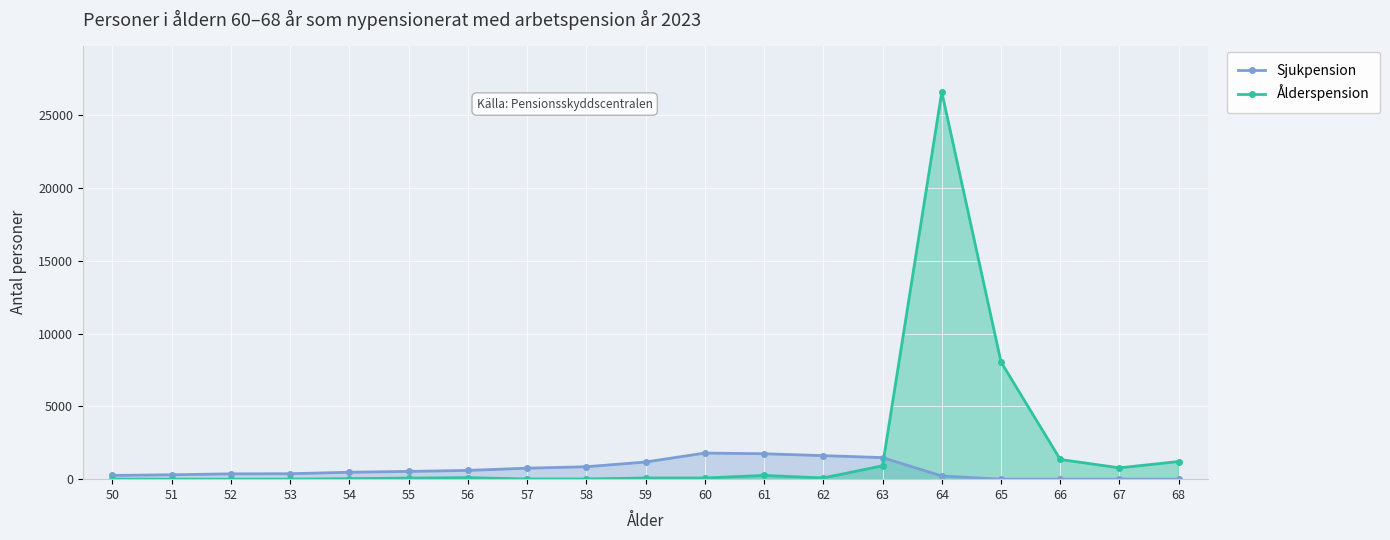

Count the number of categories in the chart.

19